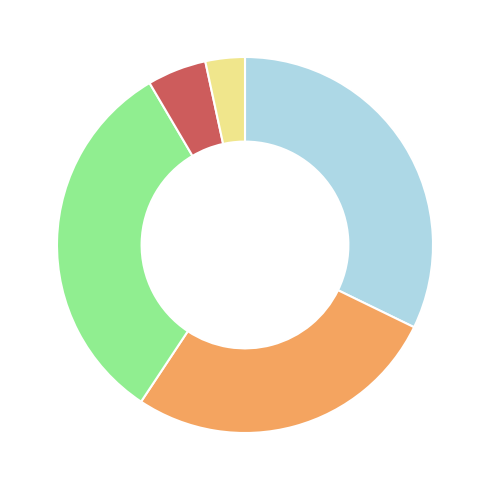

Count the number of slices in the pie.

5